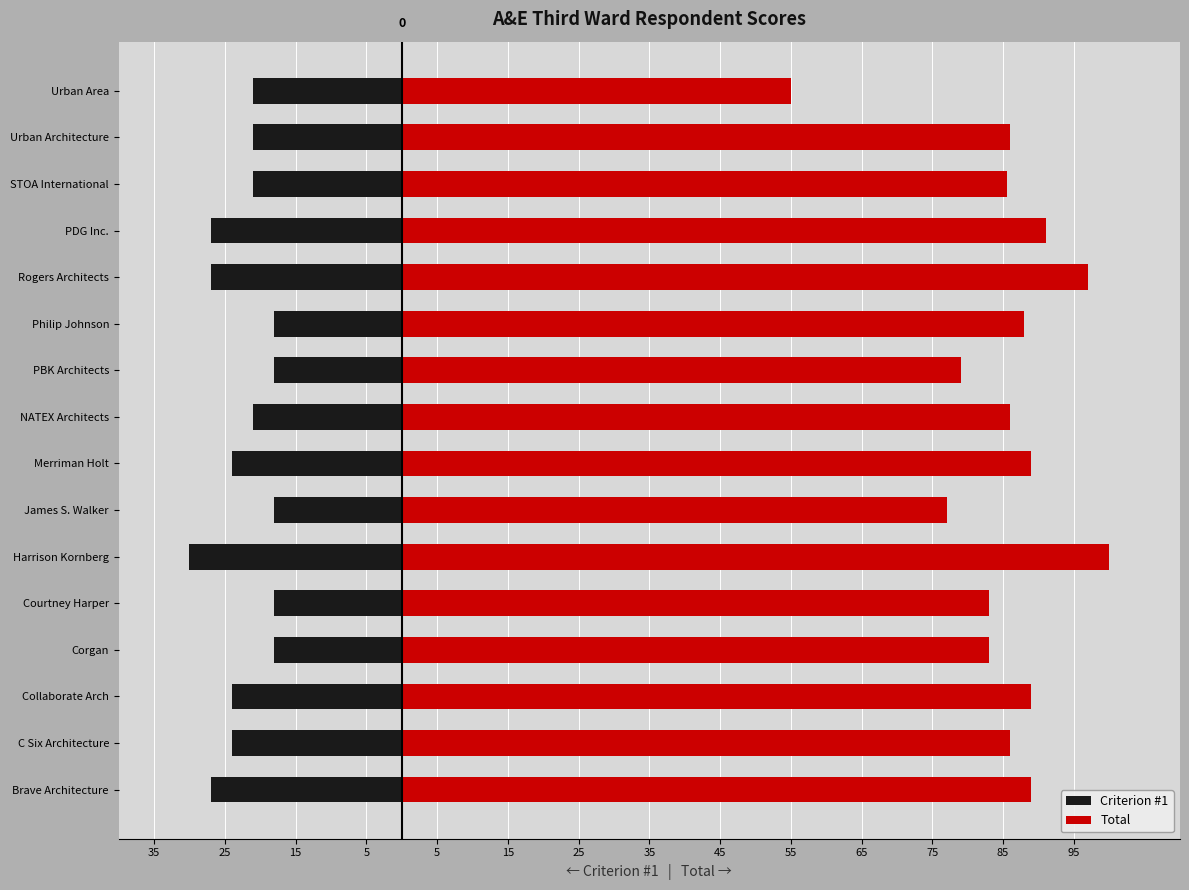

How many data points in Criterion #1 are less than -21?

7